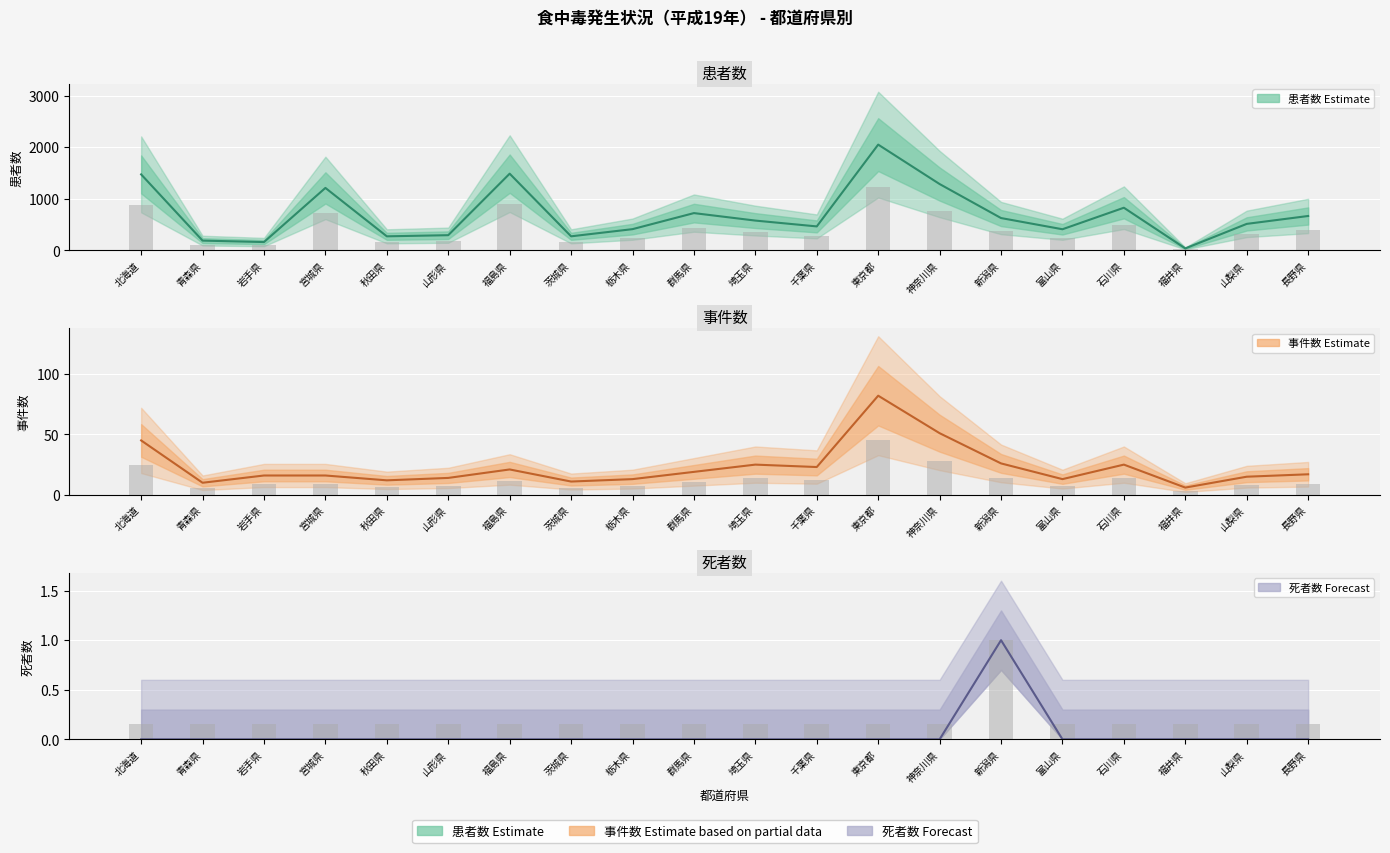

What is the difference between the maximum and minimum values in the 事件数 series?

76